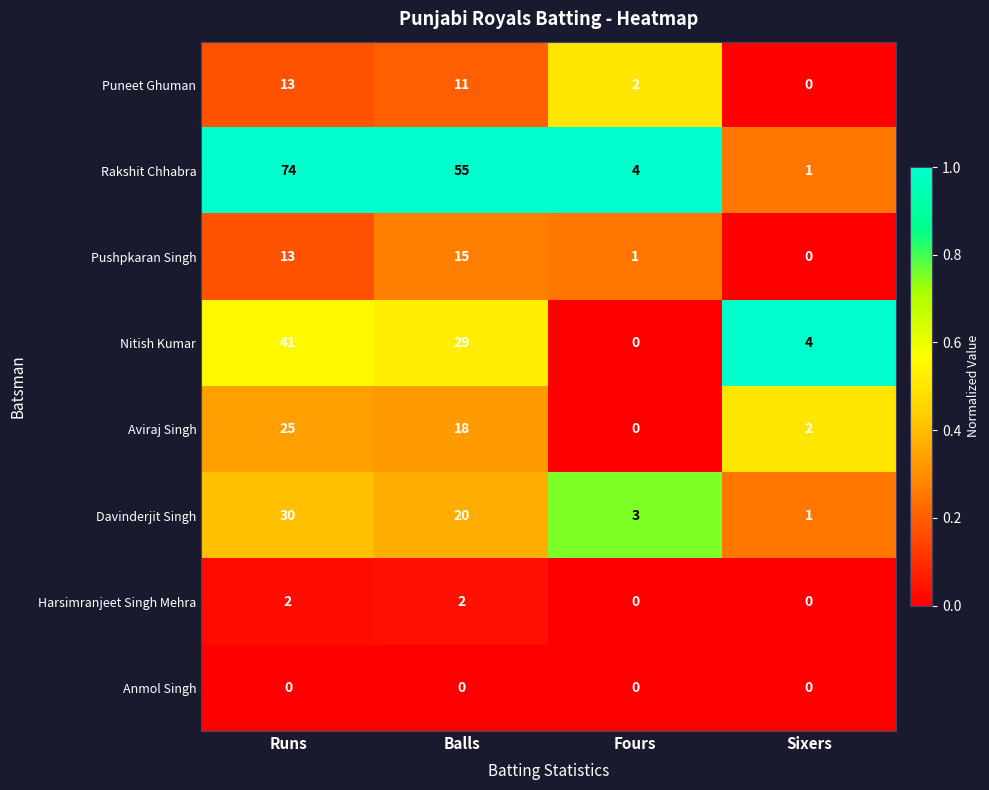

What is the sum of all Rakshit Chhabra values?

134